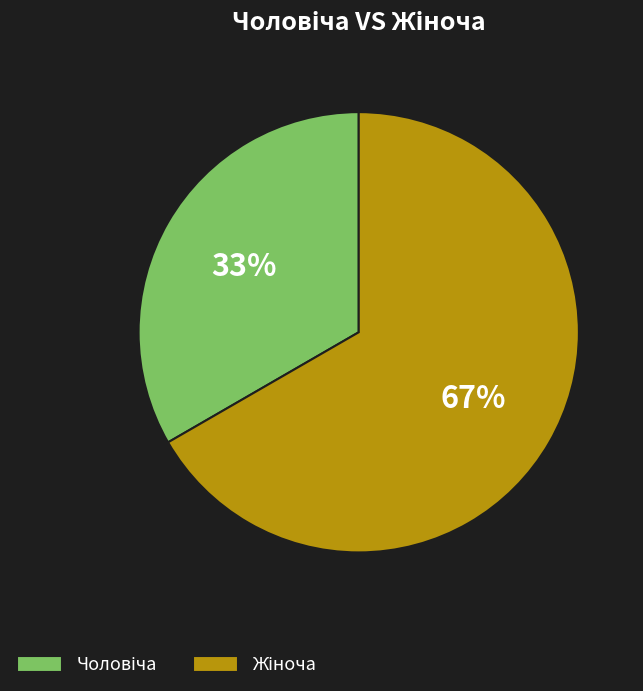

Does any single category account for the majority?

Yes